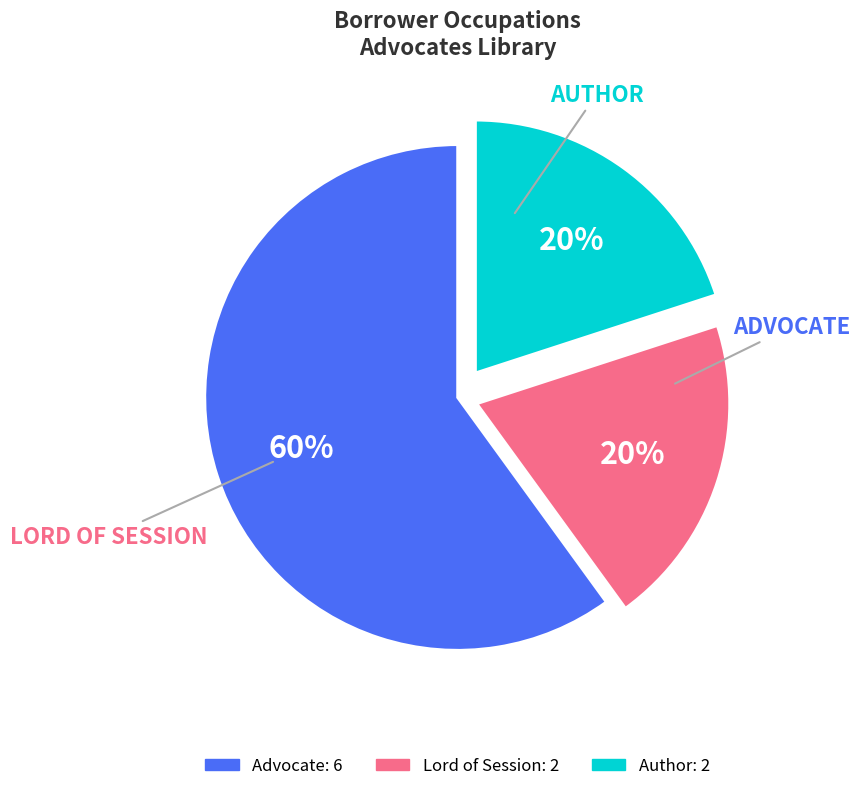

How many slices are in this pie chart?

3